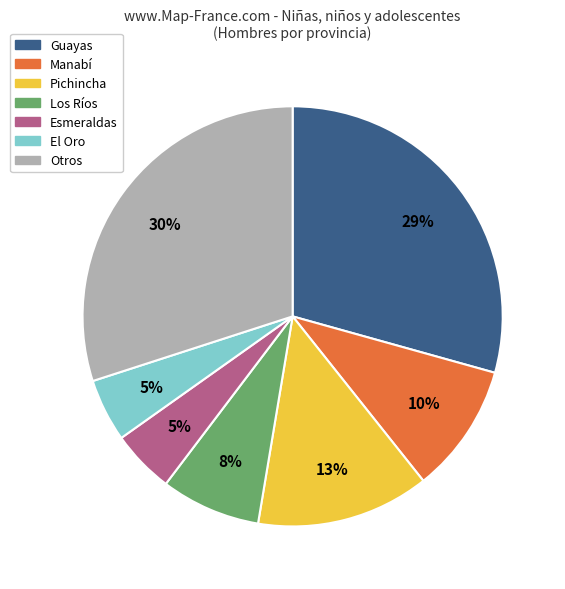

Is it true that Manabí is 10% of the pie?

True